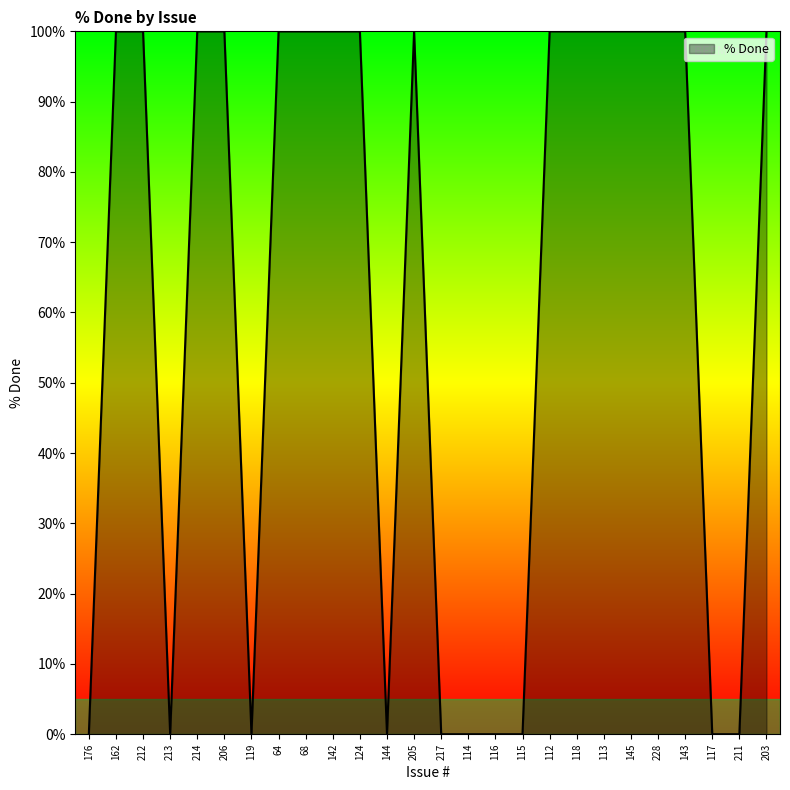

What is the change in value from 68 to 117?

-100